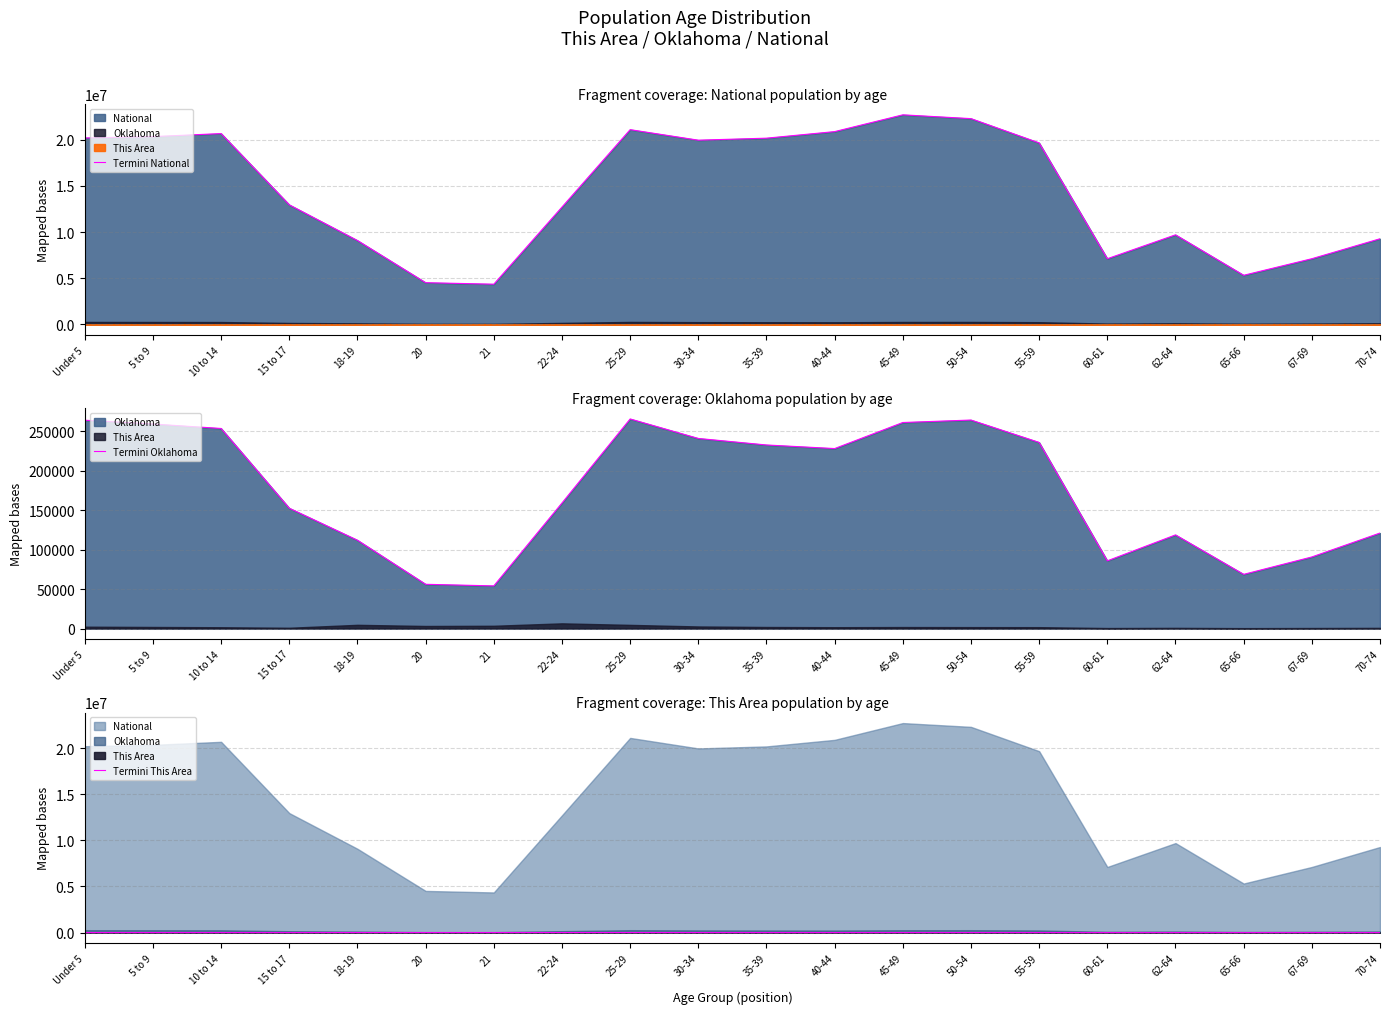

What is the sum of the Termini This Area values at 22-24 and 40-44?

8191.0